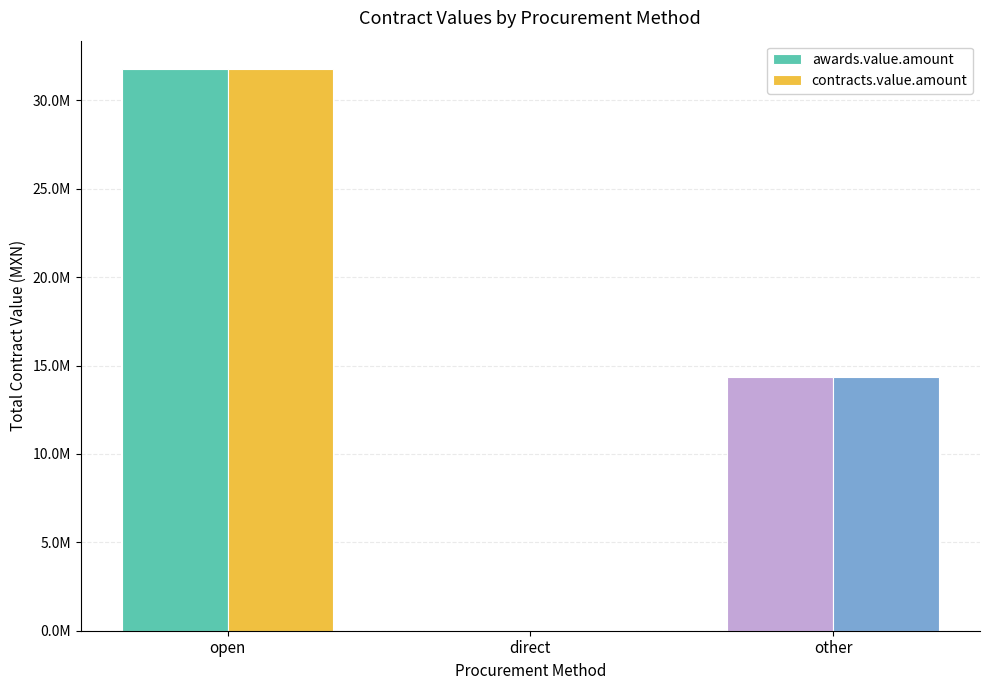

List the labels in order of contracts.value.amount value, largest first.

open, other, direct